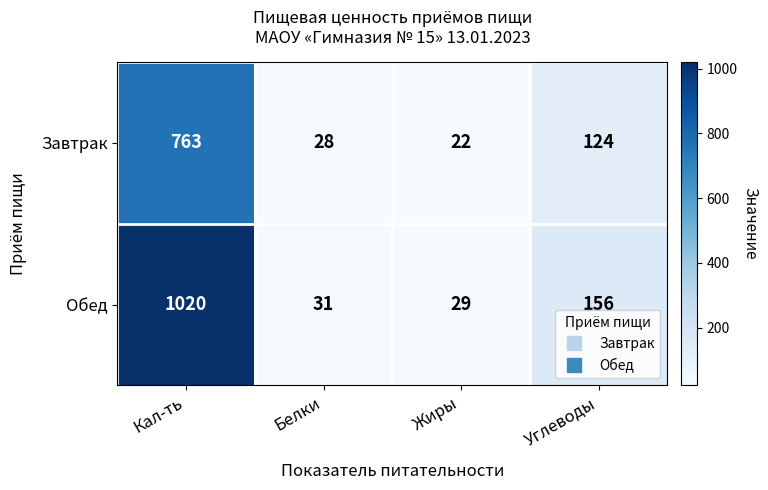

List the series in order of their overall mean, highest first.

Обед, Завтрак